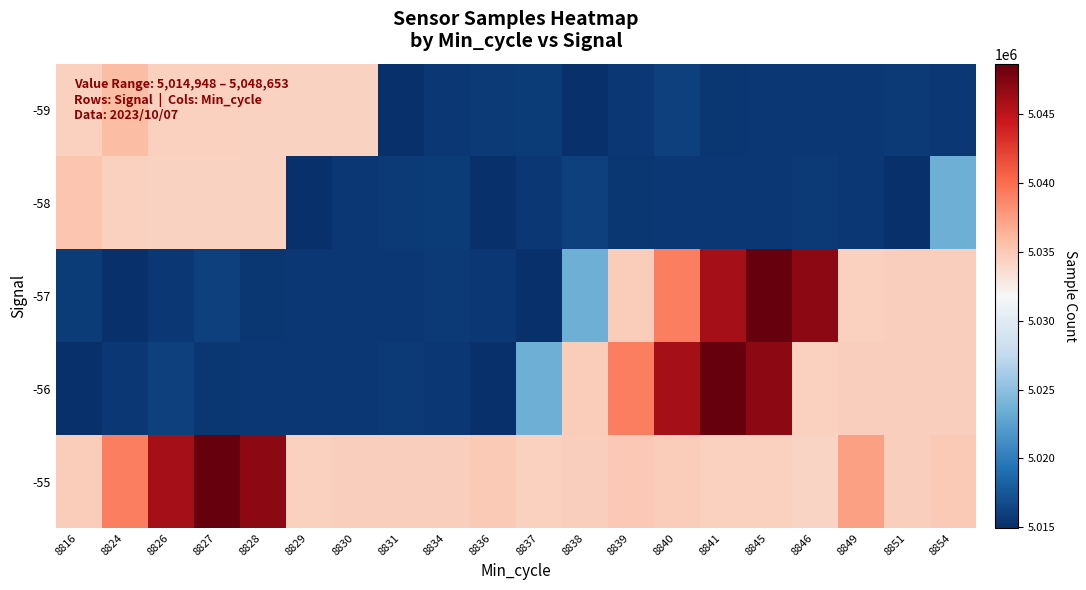

Between 8829 and 8816, which is larger?

8816